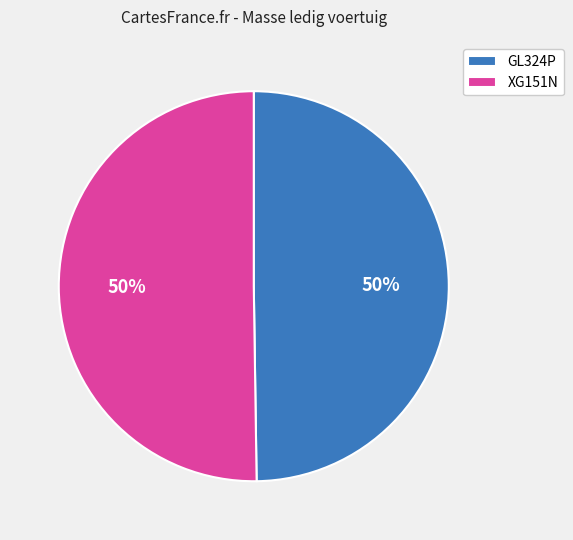

What is the ratio of the value at GL324P to the value at XG151N?

1.0